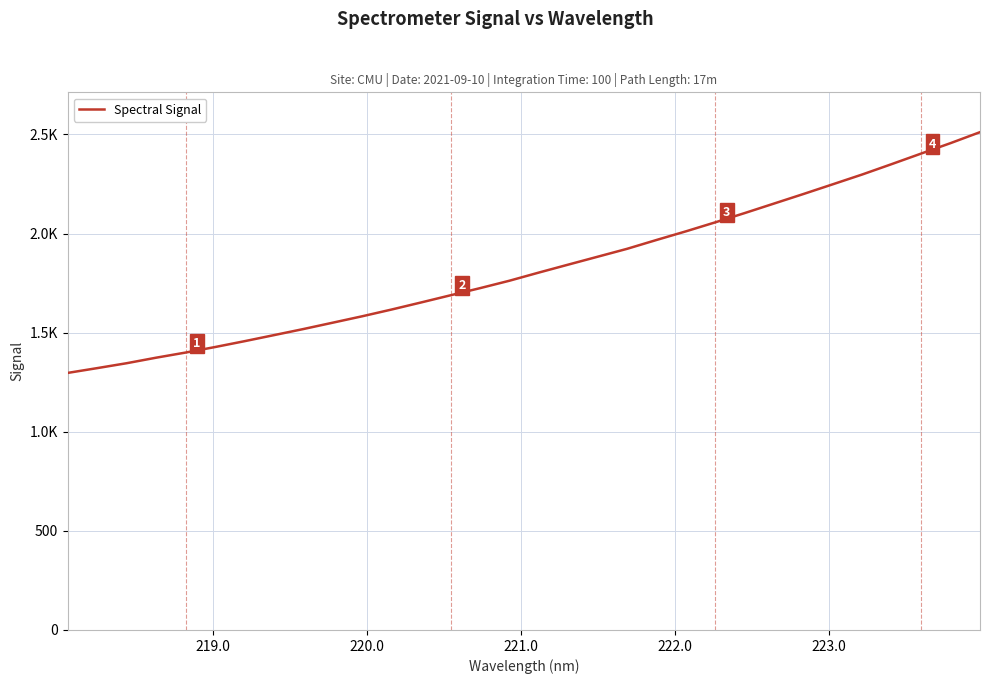

True or false: there are more than 2 points higher than both neighbors.

False